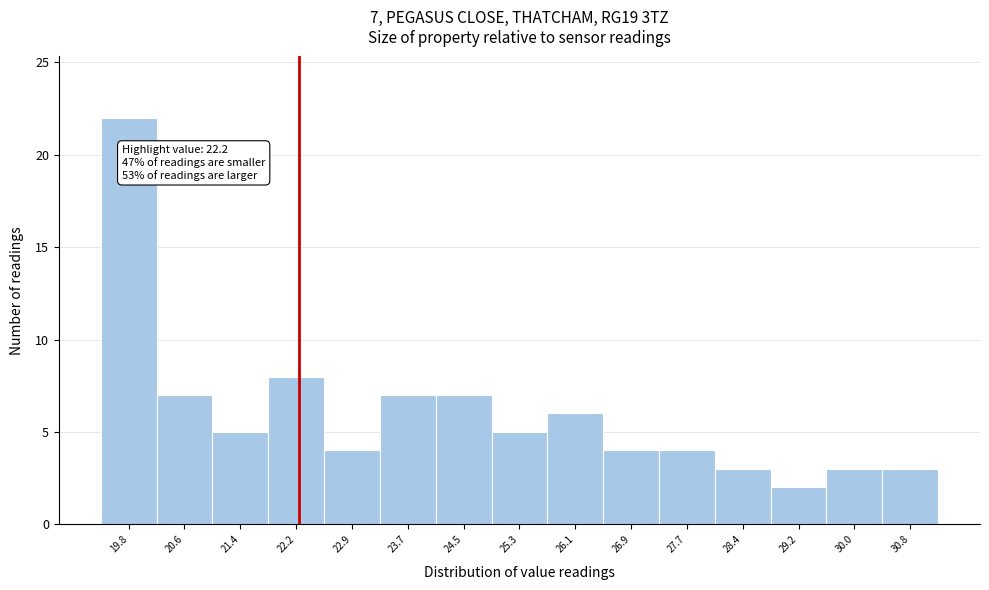

Over which range of the x-axis is the bar tallest?

19.4 to 20.2